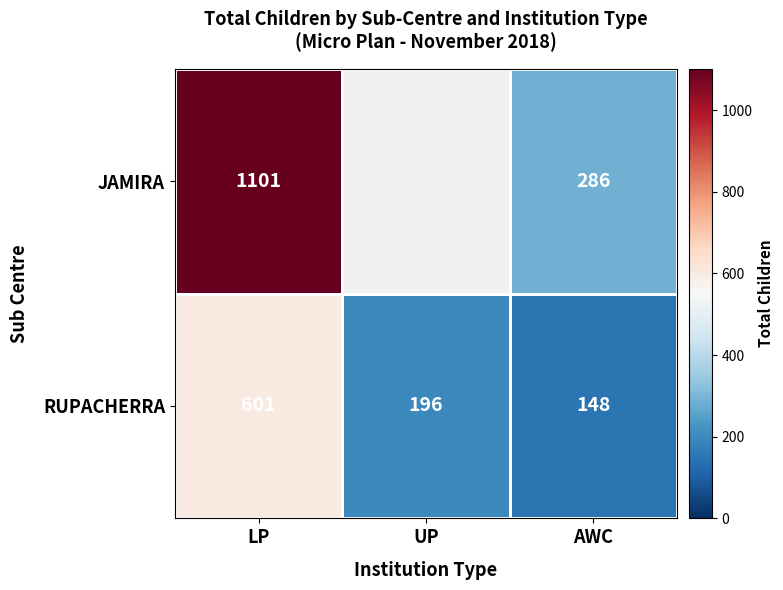

Rank the series at AWC from highest to lowest value.

JAMIRA, RUPACHERRA